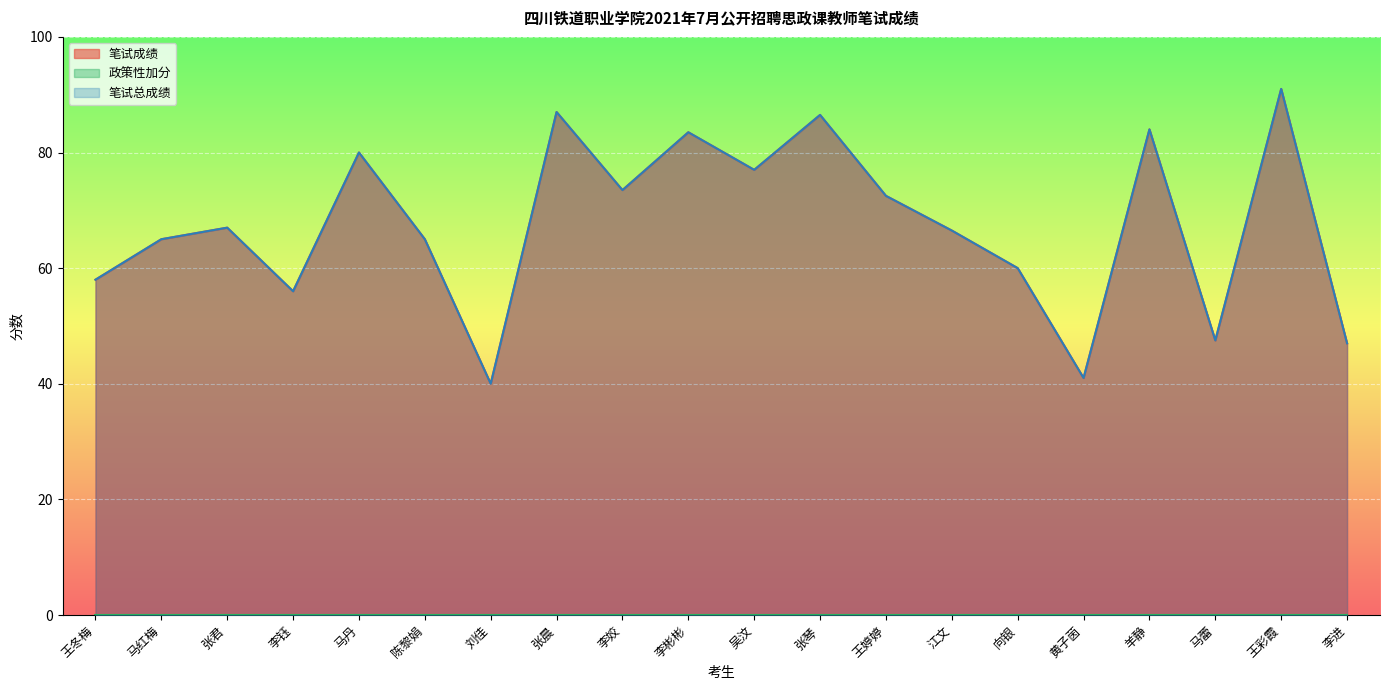

At which label does 笔试总成绩 first exceed 67?

马丹